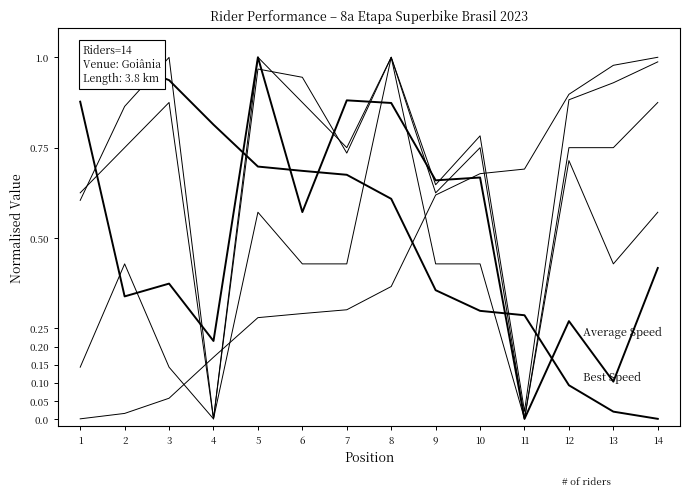

Is this an area chart (filled region under the line)?

No